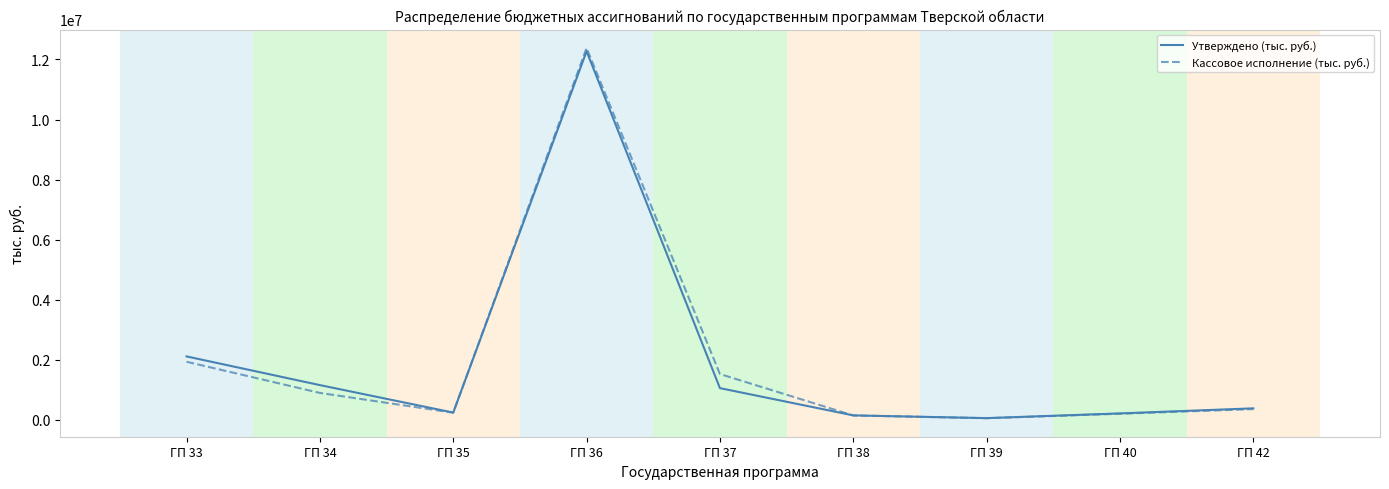

The value of Утверждено (тыс. руб.) at ГП 34 is 1153070.8. True or false?

True